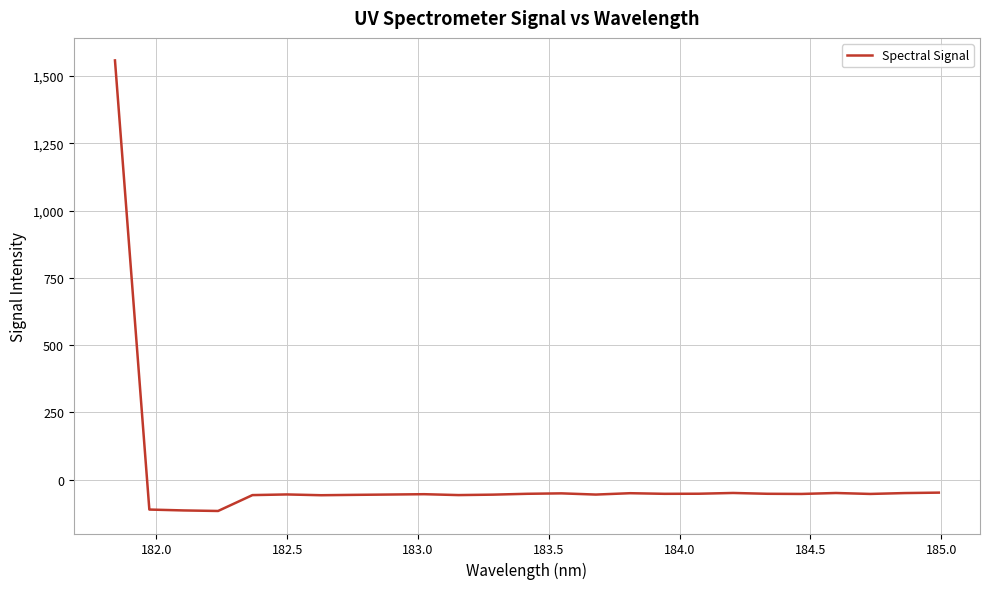

What is the difference between the maximum and minimum values?

1673.4